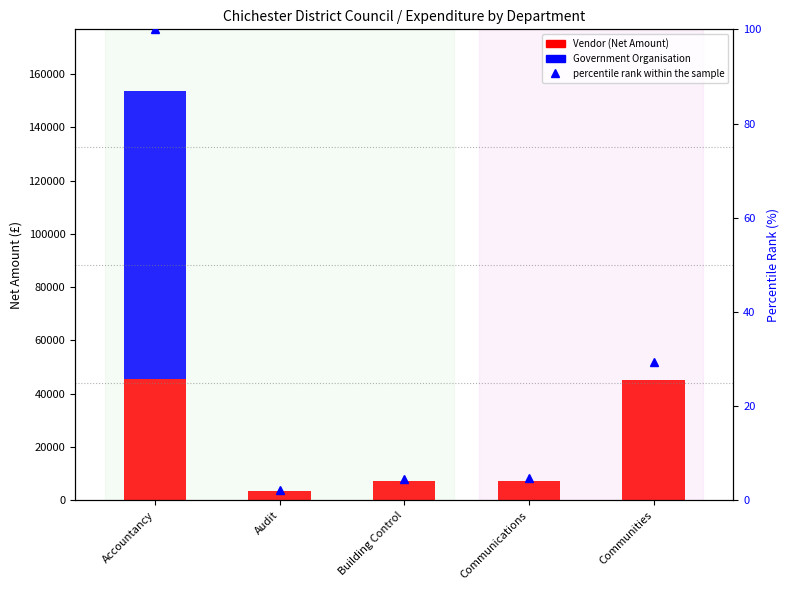

What is the difference between the maximum and minimum values in the percentile rank within the sample series?

97.8